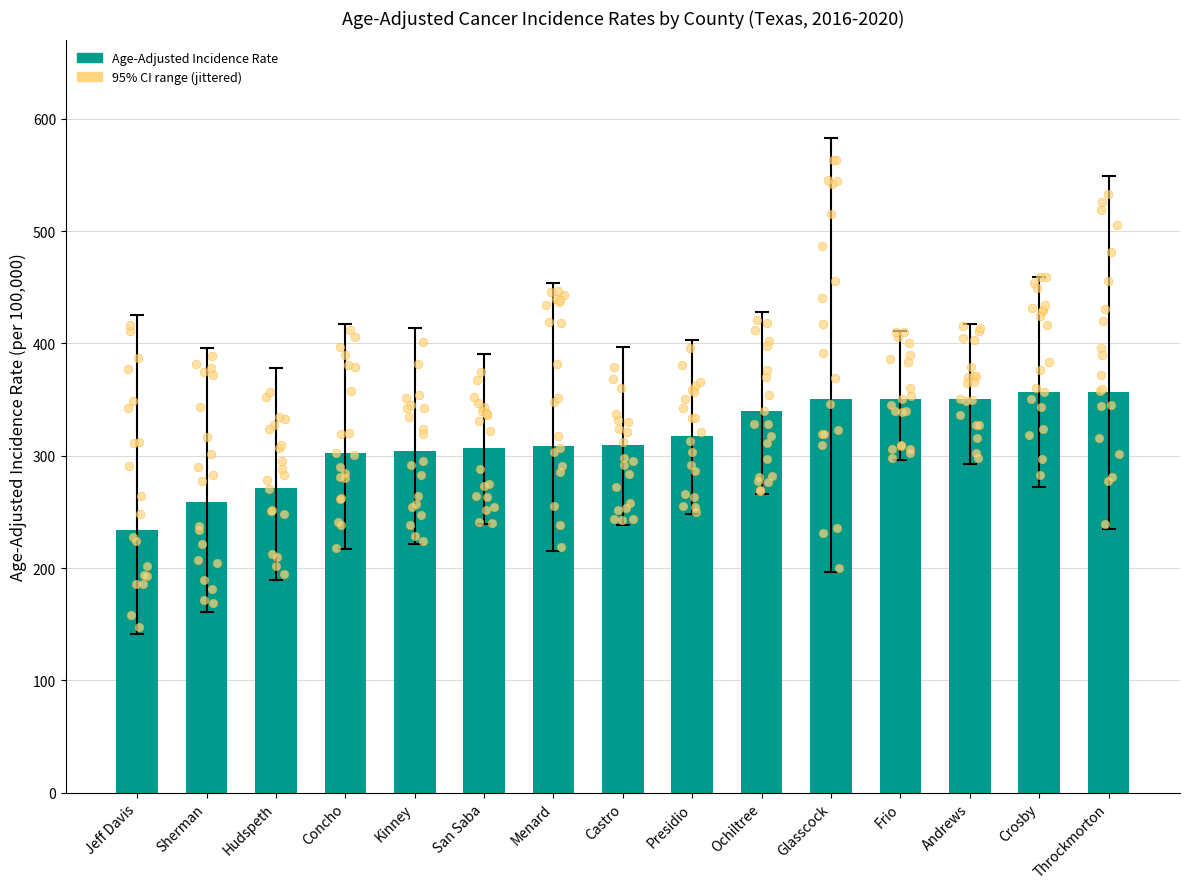

What is the change in value from Menard to Glasscock?

+41.1